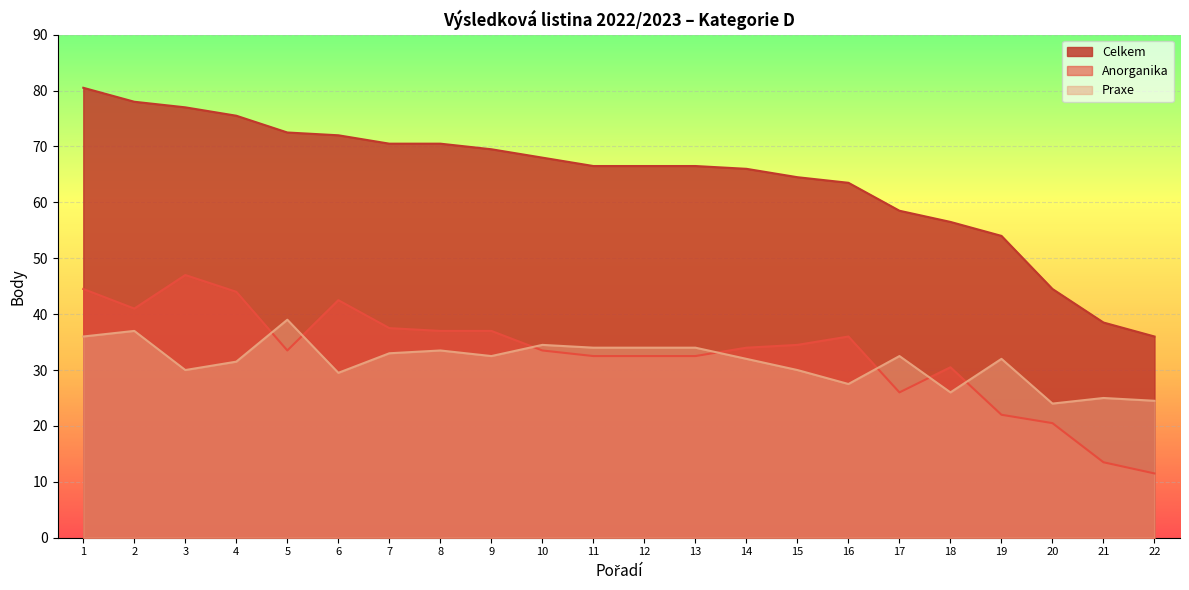

At which category does Anorganika reach its first local peak?

3